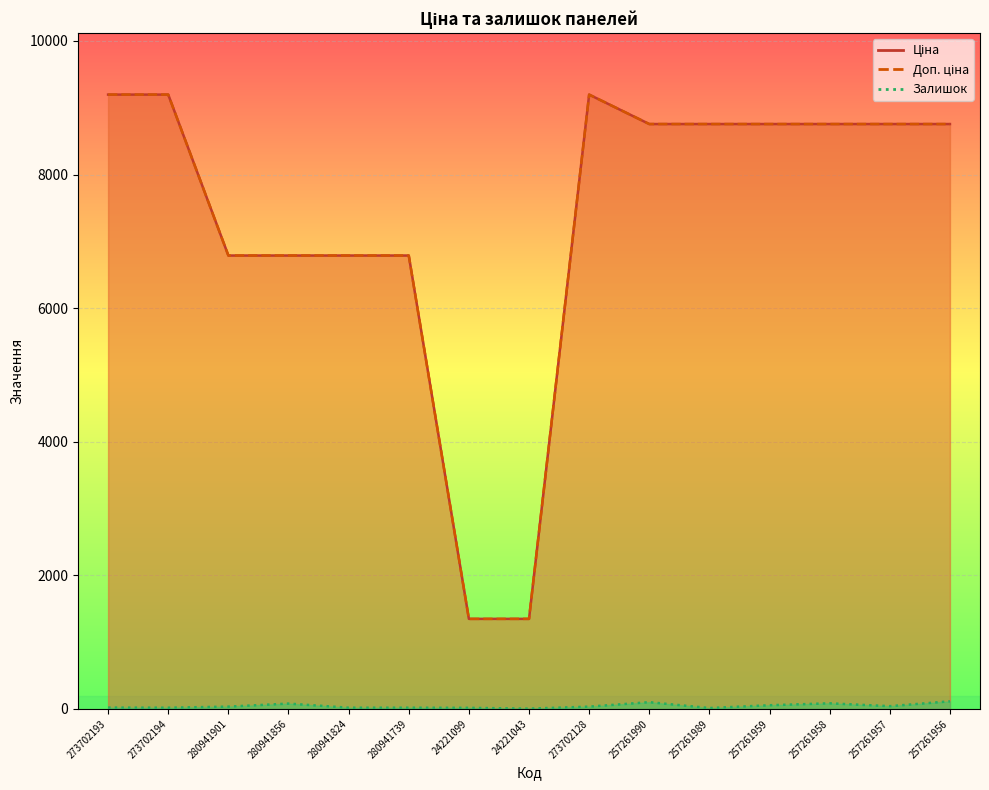

What is the label of the 7th point from the right?

273702128